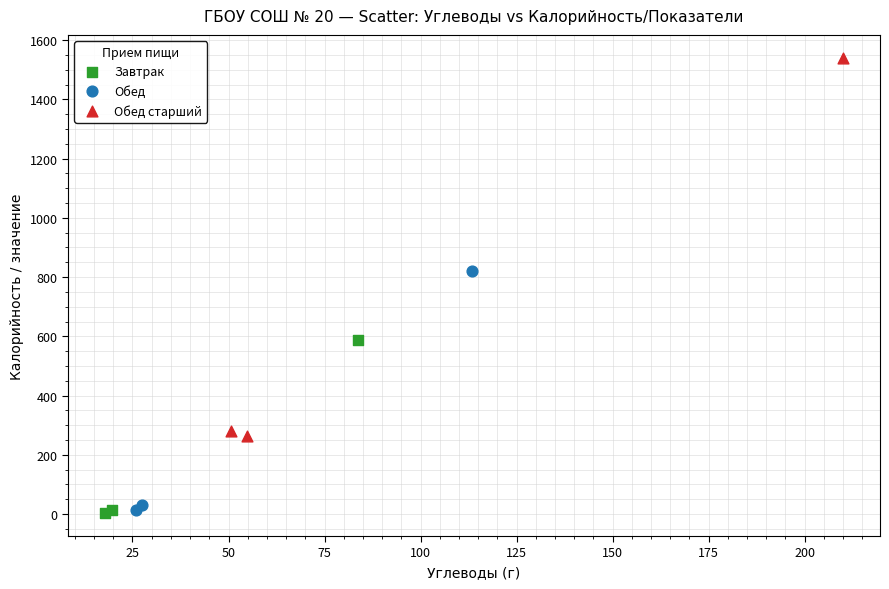

What are all the series names shown in the legend?

Завтрак, Обед, Обед старший